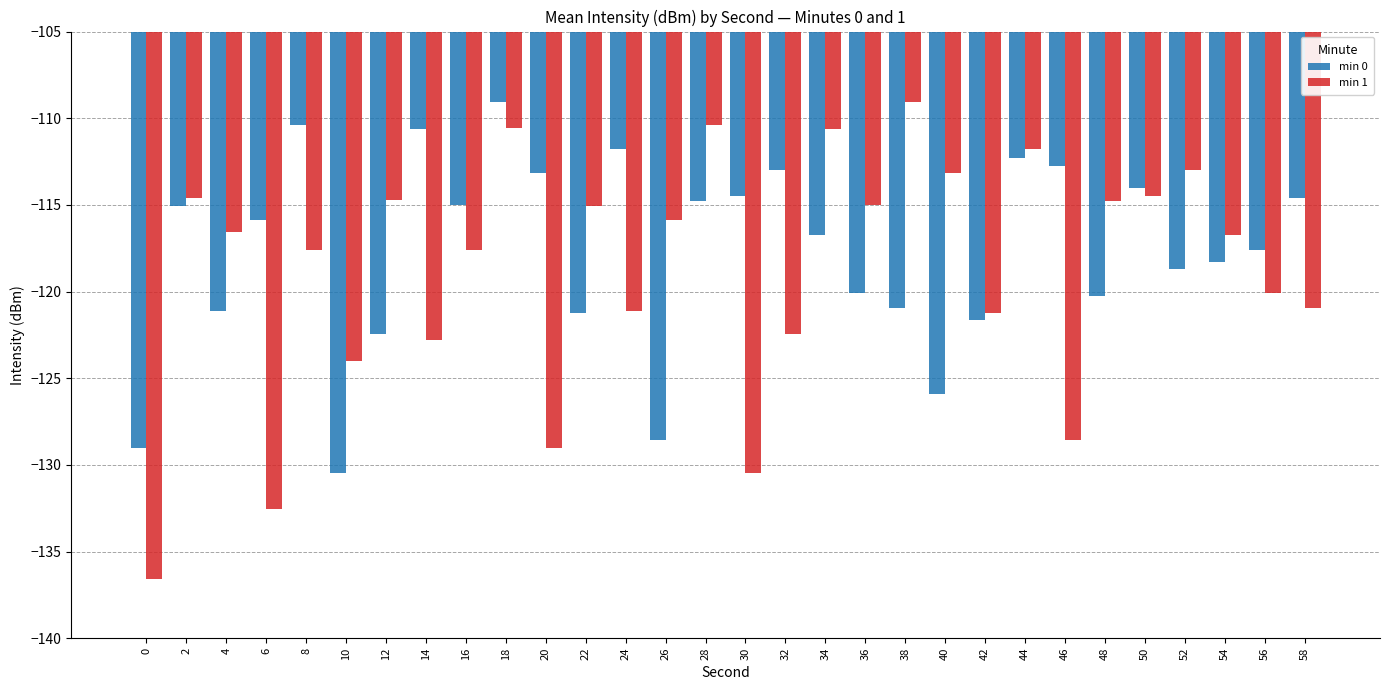

Are the bars horizontal?

No